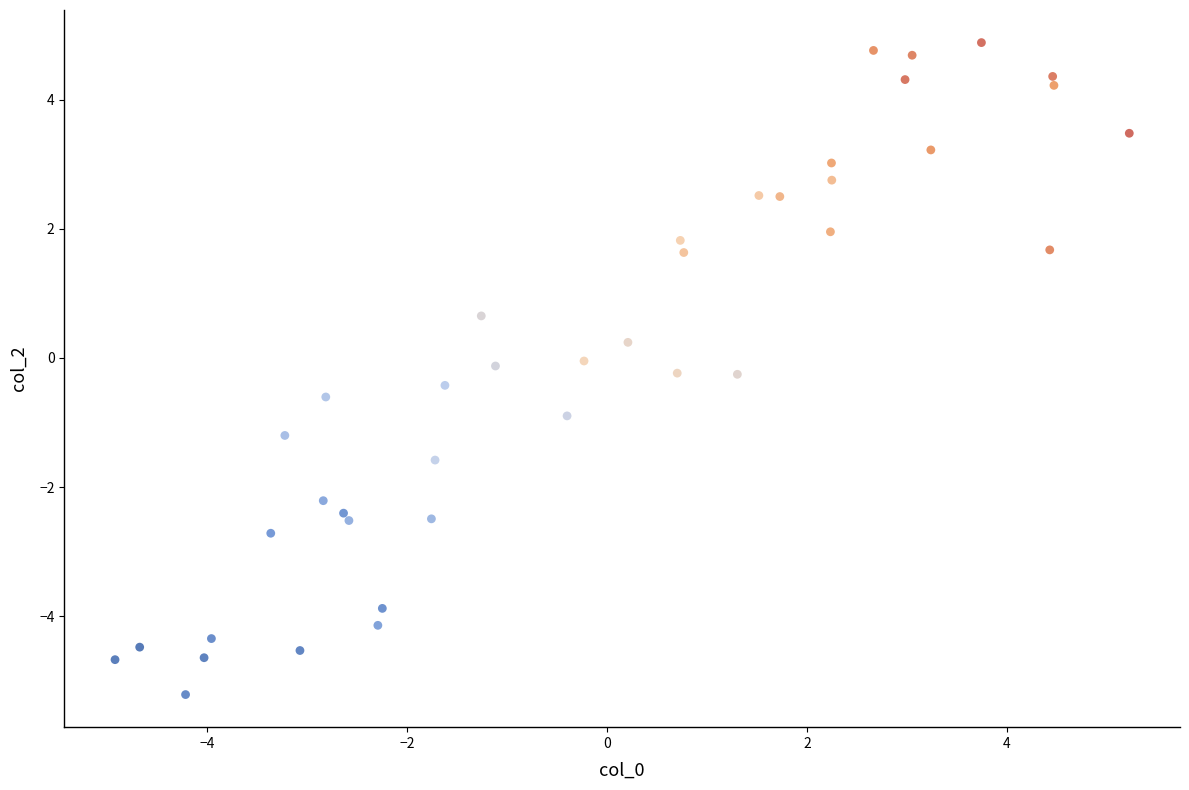

What is the range of Y values (max minus min)?

10.1